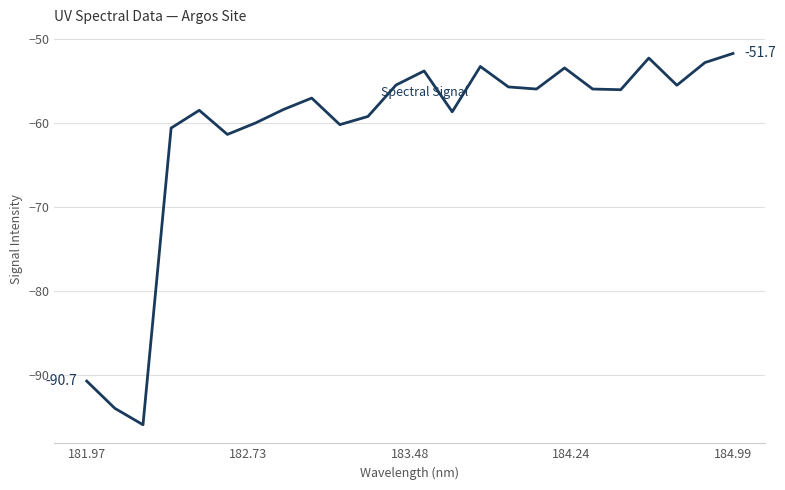

True or false: the data has more than 0 interior local peaks.

True